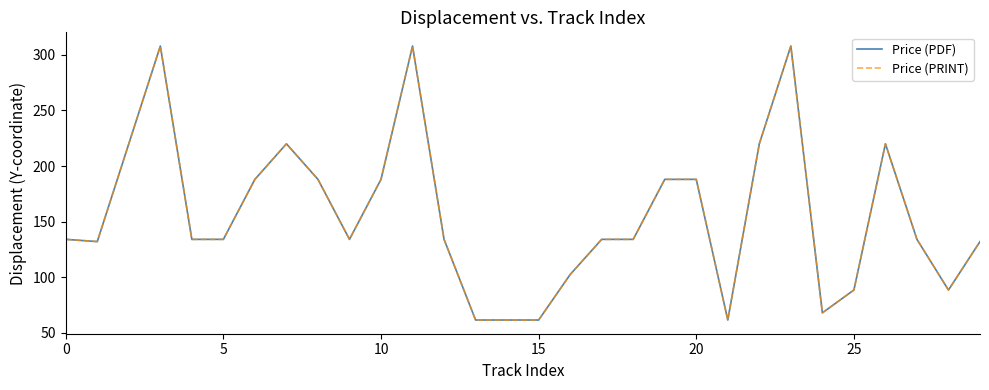

Does the chart display data point markers on the line(s)?

No